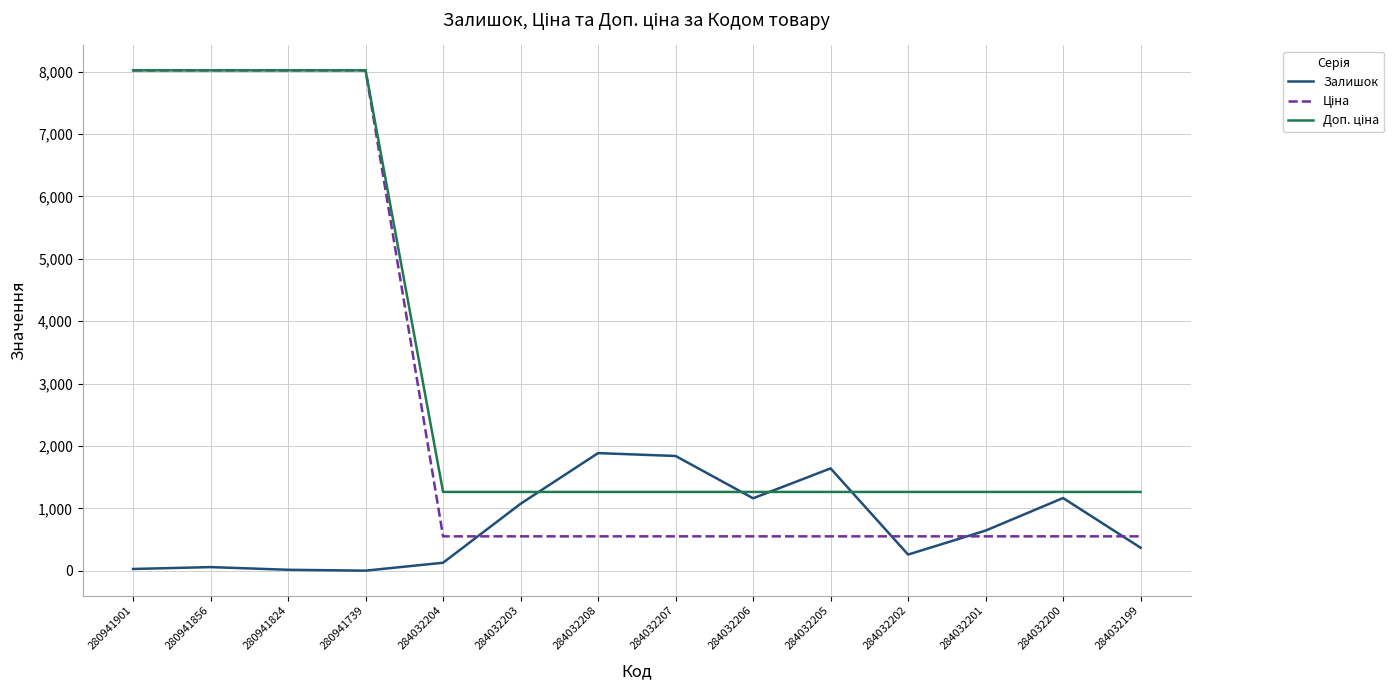

Is it true that Залишок equals 1161.0 at 284032206?

True